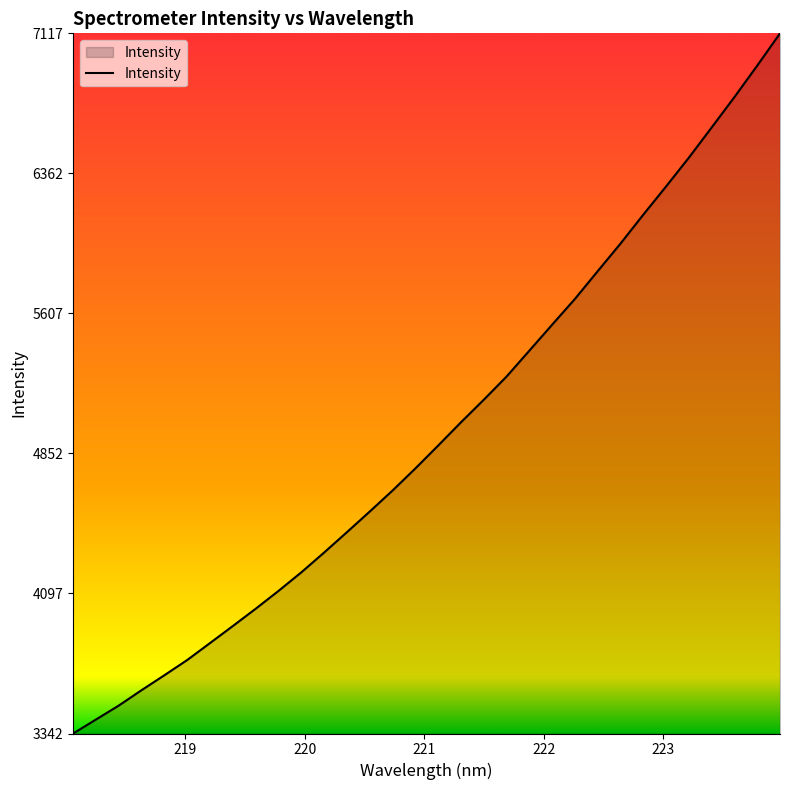

What is the difference between the maximum and minimum values?

3775.1